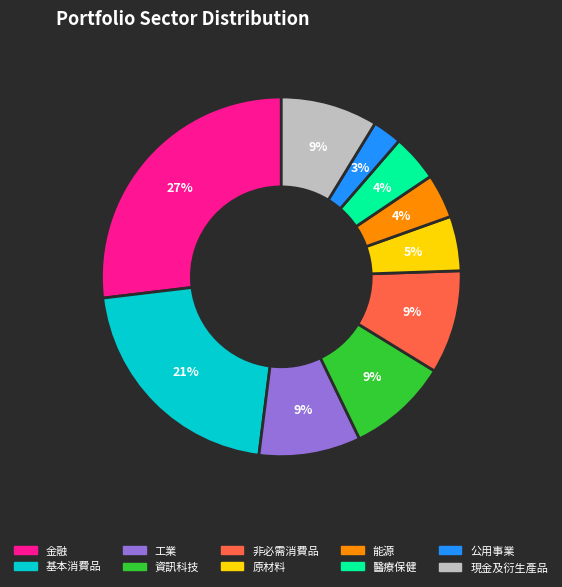

The 現金及衍生產品 slice represents 20% of the pie. True or false?

False